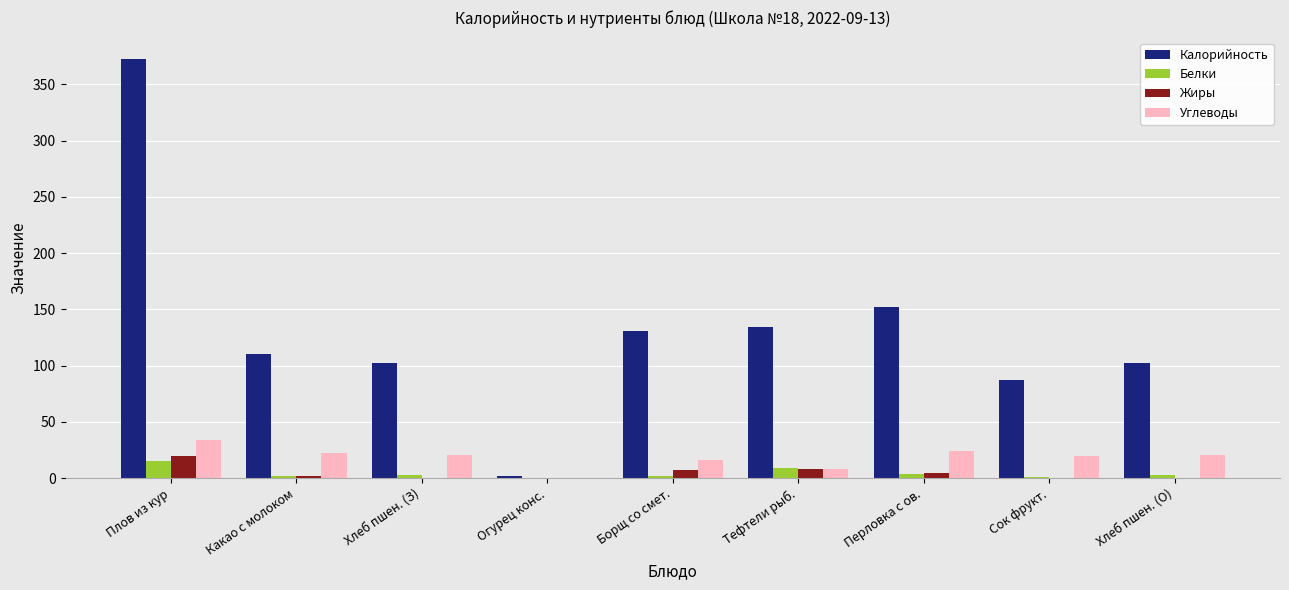

What is the sum of all Жиры values?

42